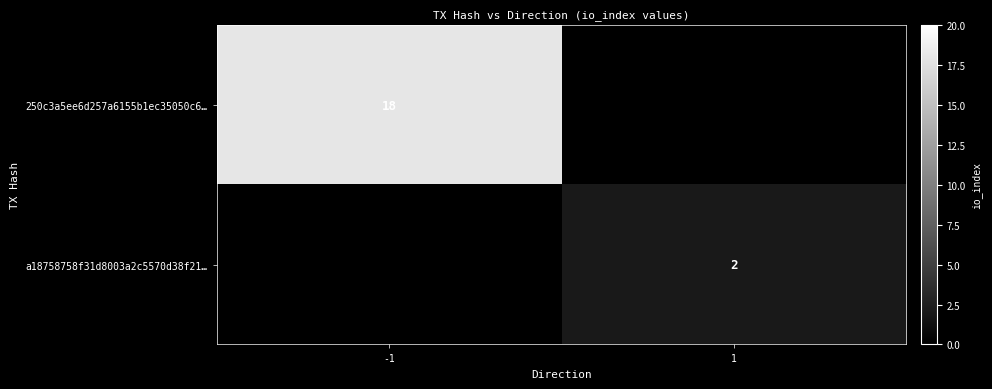

Is the value of 250c3a5ee6d257a6155b1ec35050c6… at -1 greater than the value of a18758758f31d8003a2c5570d38f21… at 1?

Yes